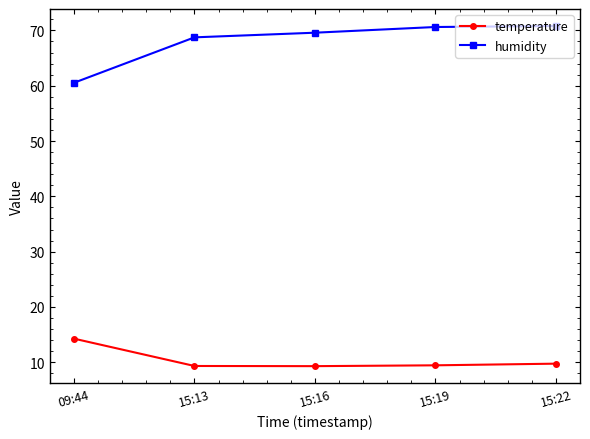

Which series changed the most between 09:44 and 15:19?

humidity